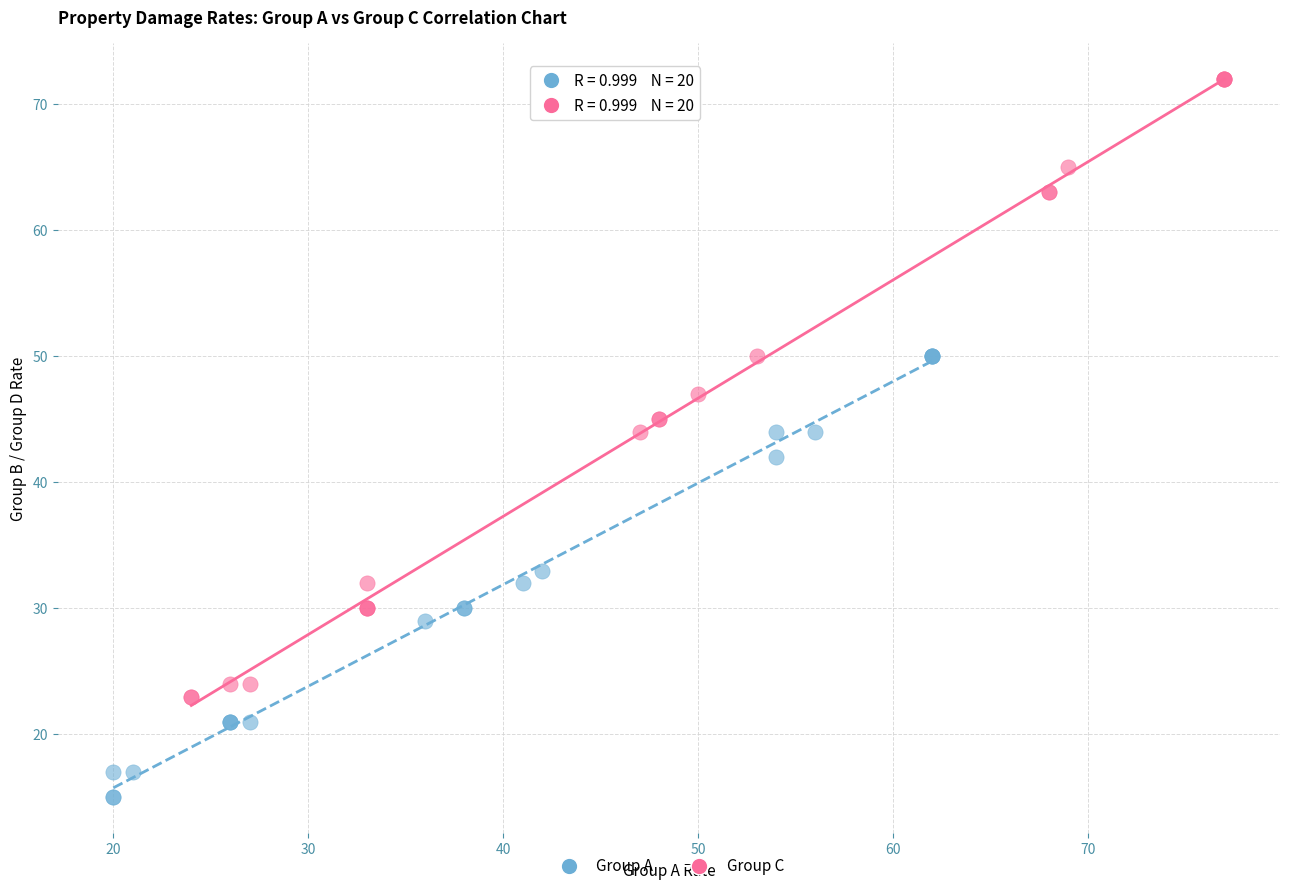

Which series contains the lowest Y value?

Group A